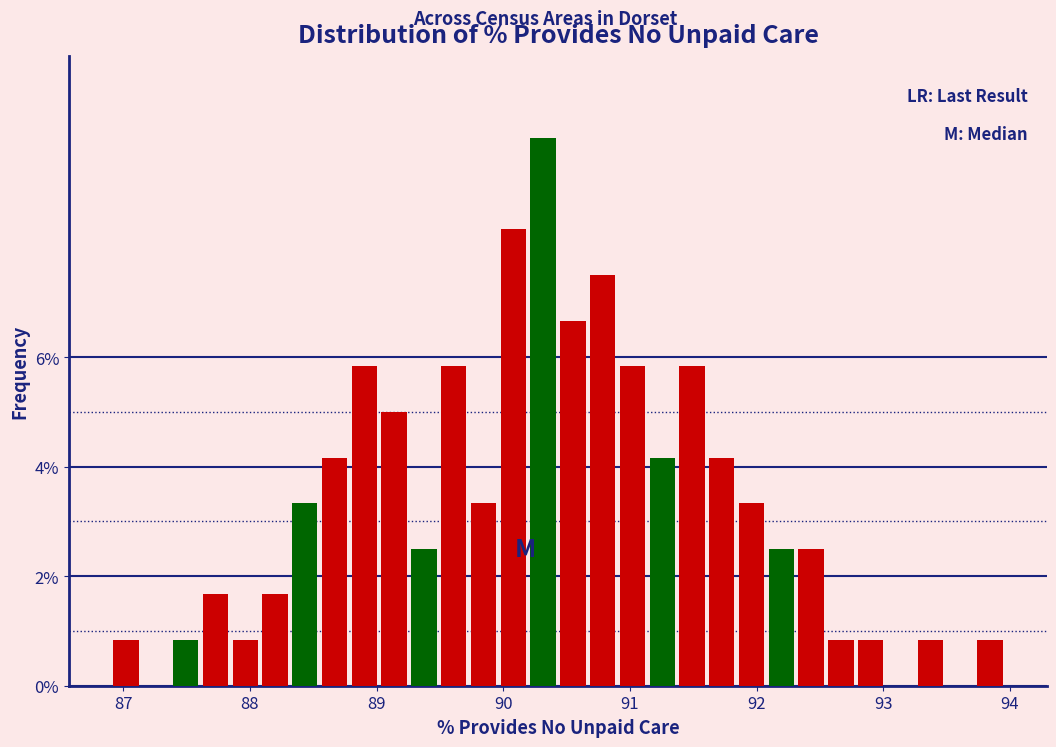

Read against the x-axis, roughly where is the centre of the tallest bar?

90.3